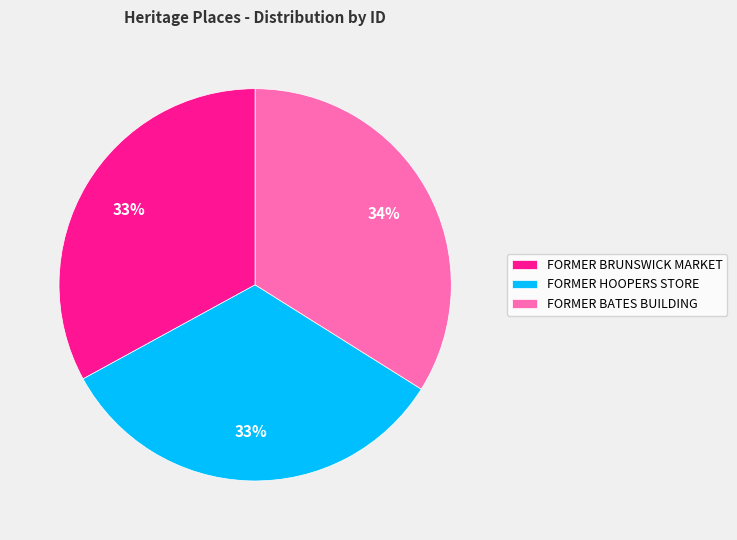

Between FORMER BATES BUILDING and FORMER HOOPERS STORE, which is larger?

FORMER BATES BUILDING